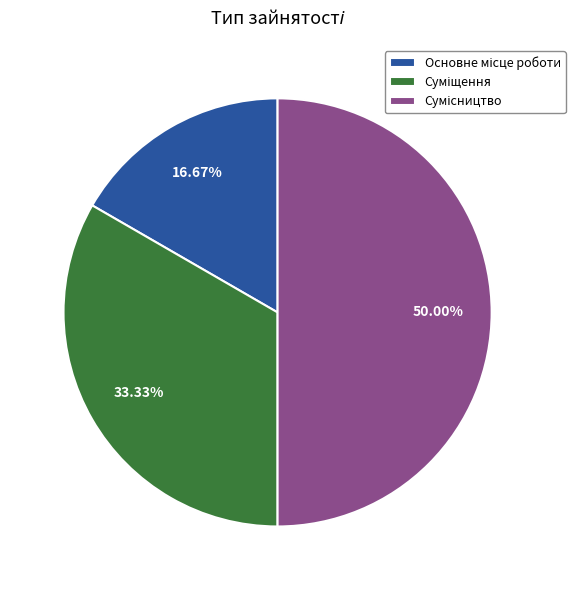

What is the change in value from Основне місце роботи to Суміщення?

+1